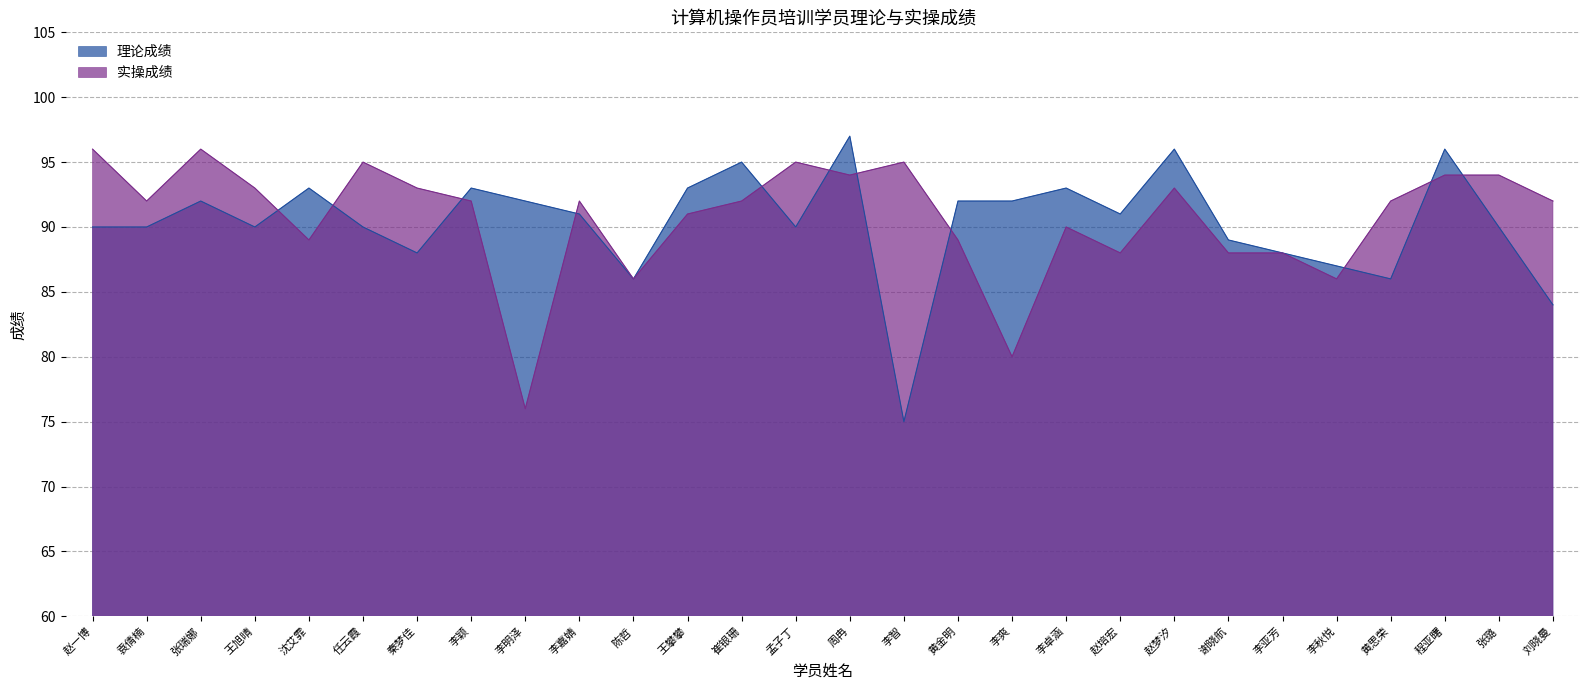

True or false: 实操成绩 and 理论成绩 cross at least once.

True